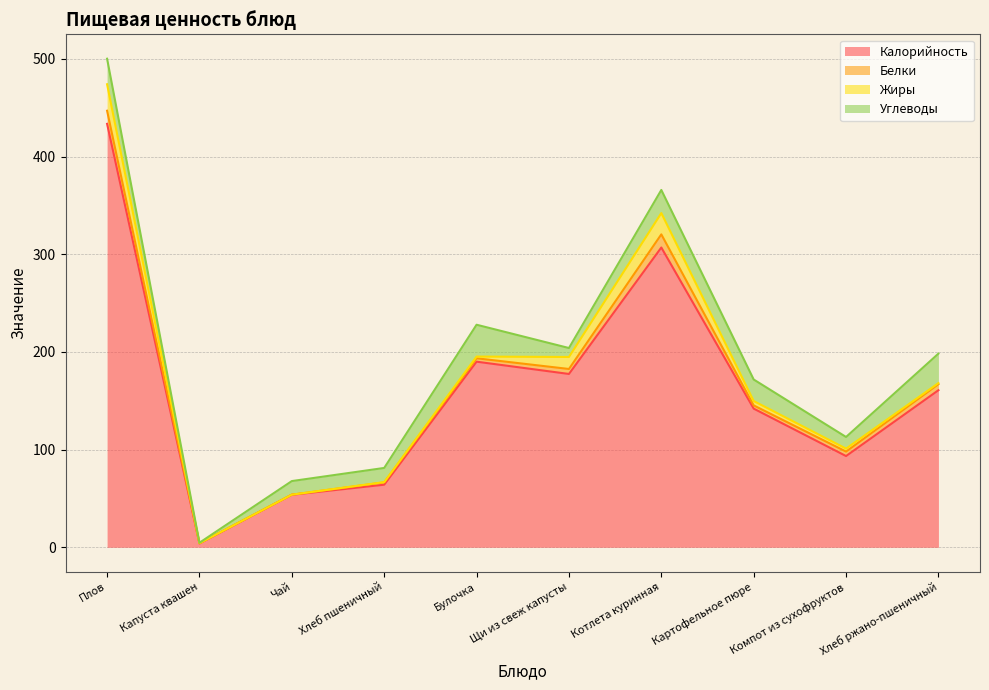

Reading left to right, list all the values displayed in this chart.

Калорийность: 433.4	3.9	53.8	64.1	190.0	177.4	306.9	142.0	93.4	160.8
Белки: 13.4	0.2	0.1	2.4	3.5	5.1	13.4	3.3	4.6	6.2
Жиры: 27.1	0.0	0.0	0.3	1.7	12.3	21.8	4.5	3.0	1.1
Углеводы: 26.1	0.5	13.9	14.5	32.6	9.2	23.7	22.1	11.9	30.2